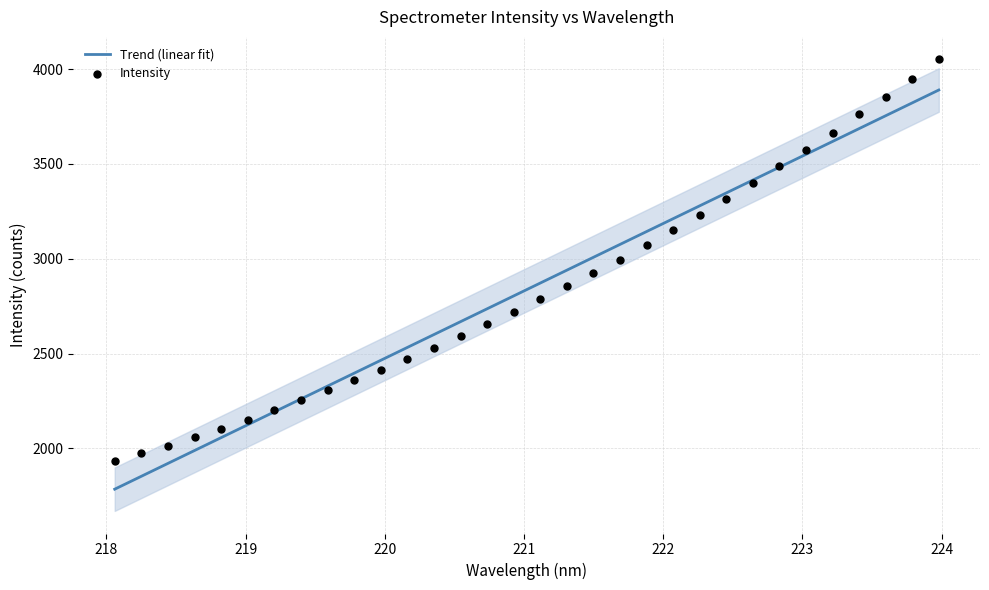

What is the lowest value of the Trend (linear fit) series?

1784.5